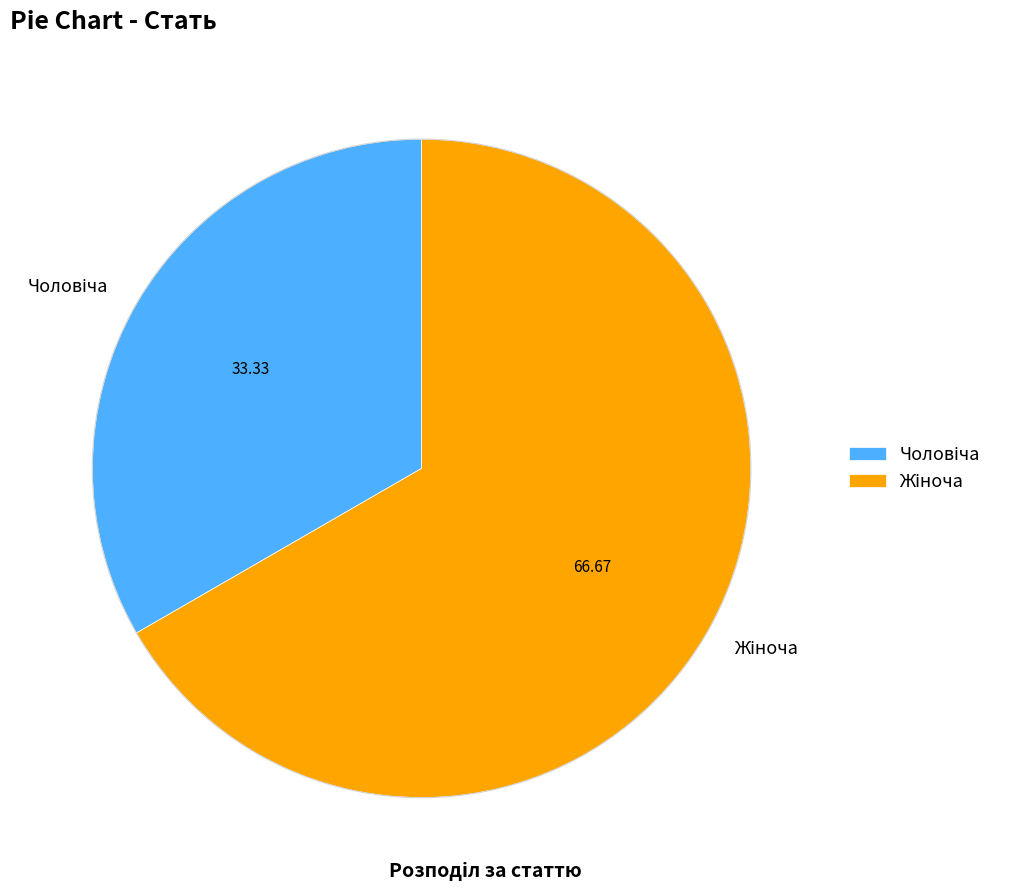

Does any single category account for the majority?

Yes